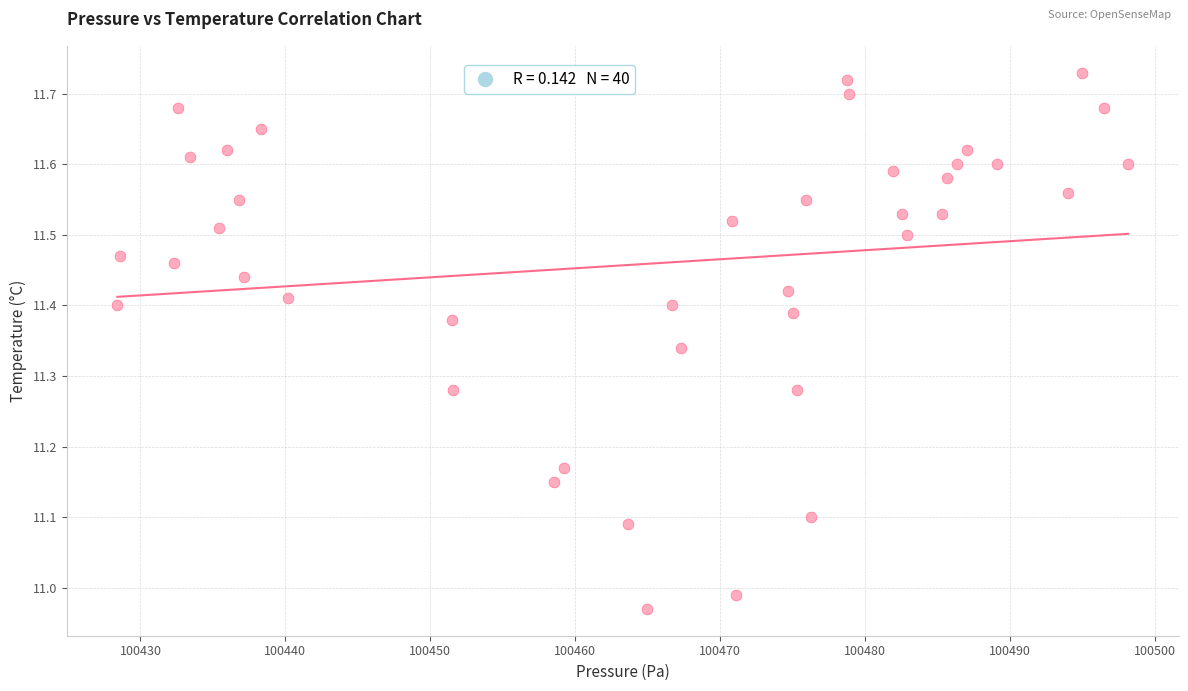

What is the range of Y values (max minus min)?

0.8